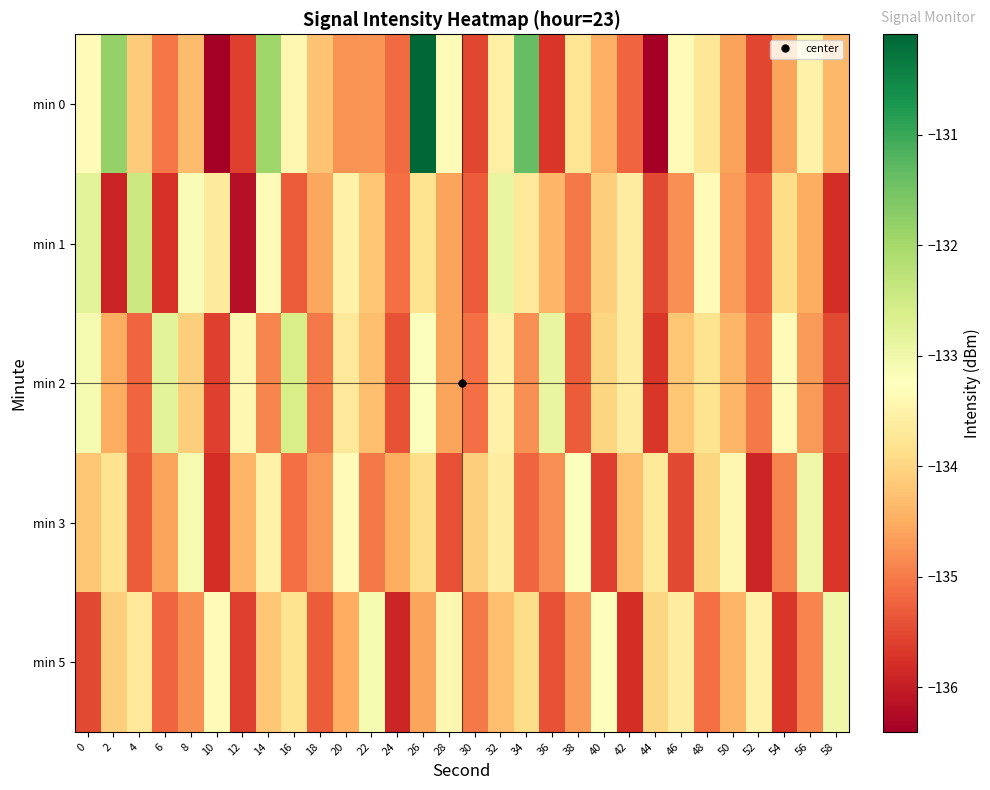

Reading left to right, extract all data points from this chart.

min 0: 0=-133.3	2=-131.8	4=-134.1	6=-135.0	8=-134.3	10=-136.4	12=-135.6	14=-131.9	16=-133.4	18=-134.2	20=-134.8	22=-134.7	24=-135.2	26=-130.1	28=-133.3	30=-135.5	32=-133.6	34=-131.4	36=-135.7	38=-133.8	40=-134.5	42=-135.2	44=-136.4	46=-133.3	48=-133.7	50=-134.6	52=-135.5	54=-134.6	56=-133.5	58=-134.4
min 1: 0=-132.8	2=-135.9	4=-132.4	6=-135.7	8=-133.2	10=-133.7	12=-136.2	14=-133.3	16=-135.3	18=-134.6	20=-133.5	22=-134.2	24=-135.1	26=-133.8	28=-134.6	30=-135.3	32=-132.9	34=-133.7	36=-134.4	38=-135.0	40=-134.1	42=-133.6	44=-135.5	46=-134.8	48=-133.3	50=-134.7	52=-135.2	54=-133.9	56=-134.5	58=-135.8
min 2: 0=-133.1	2=-134.5	4=-135.2	6=-132.8	8=-134.1	10=-135.6	12=-133.4	14=-134.9	16=-132.6	18=-135.0	20=-133.7	22=-134.3	24=-135.4	26=-133.2	28=-134.6	30=-135.1	32=-133.5	34=-134.8	36=-132.9	38=-135.3	40=-134.0	42=-133.6	44=-135.7	46=-134.2	48=-133.8	50=-134.4	52=-135.0	54=-133.3	56=-134.7	58=-135.5
min 3: 0=-134.2	2=-133.8	4=-135.3	6=-134.6	8=-133.1	10=-135.8	12=-134.4	14=-133.5	16=-135.1	18=-134.7	20=-133.3	22=-135.0	24=-134.5	26=-133.9	28=-135.4	30=-134.1	32=-133.6	34=-135.2	36=-134.8	38=-133.2	40=-135.6	42=-134.3	44=-133.7	46=-135.5	48=-134.0	50=-133.4	52=-135.9	54=-134.9	56=-133.0	58=-135.7
min 5: 0=-135.5	2=-134.1	4=-133.7	6=-135.2	8=-134.8	10=-133.3	12=-135.6	14=-134.2	16=-133.8	18=-135.3	20=-134.5	22=-133.1	24=-135.9	26=-134.6	28=-133.4	30=-135.0	32=-134.3	34=-133.9	36=-135.4	38=-134.7	40=-133.2	42=-135.8	44=-134.0	46=-133.6	48=-135.1	50=-134.4	52=-133.5	54=-135.7	56=-134.9	58=-133.0